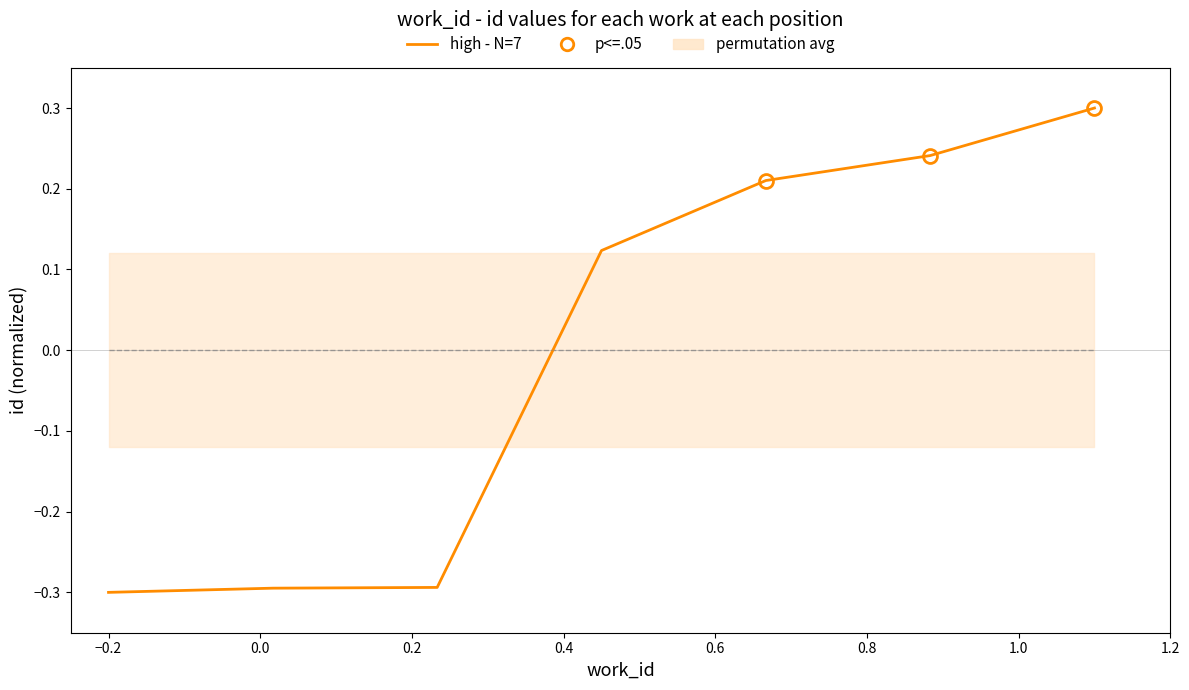

Between −0.2 and 0.6, which is larger?

0.6